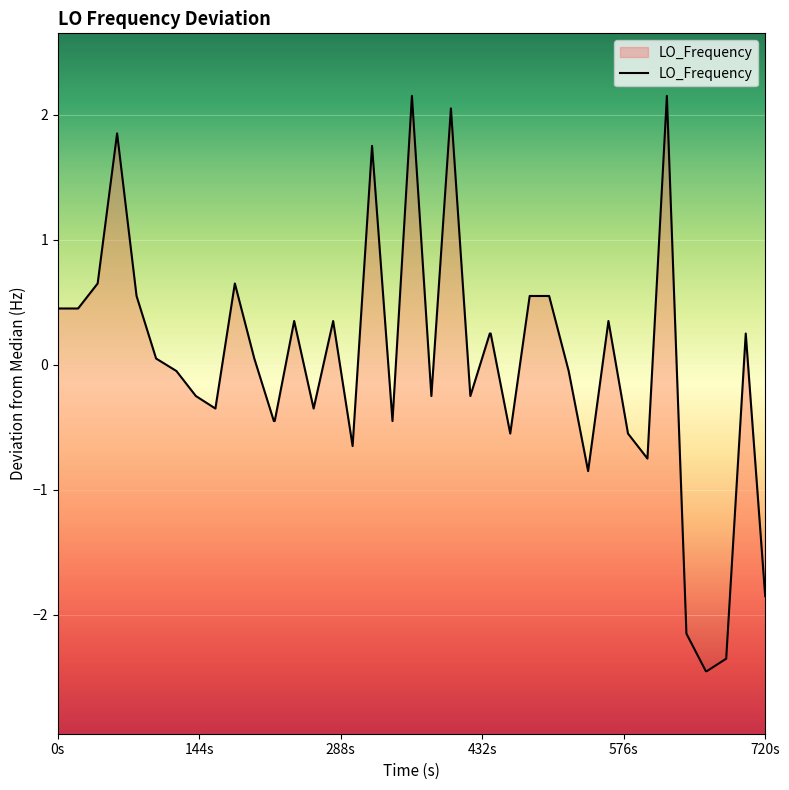

Reading left to right, extract all data points from this chart.

0.4	0.4	0.6	1.8	0.6	0.1	-0.1	-0.2	-0.4	0.6	0.1	-0.4	-0.4	0.3	-0.4	0.3	-0.7	1.8	-0.4	2.1	-0.2	2.1	-0.2	0.2	0.2	-0.6	0.6	0.6	-0.1	-0.9	0.3	-0.6	-0.8	2.1	-2.2	-2.4	-2.4	-2.4	0.2	-1.9